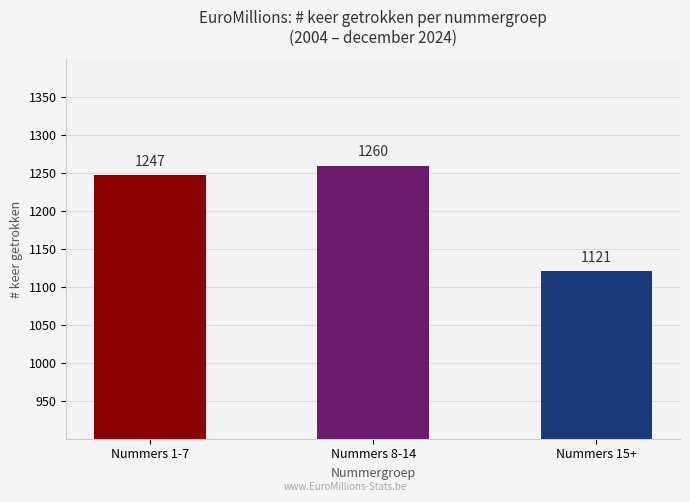

List the labels in order of value, smallest first.

Nummers 15+, Nummers 1-7, Nummers 8-14